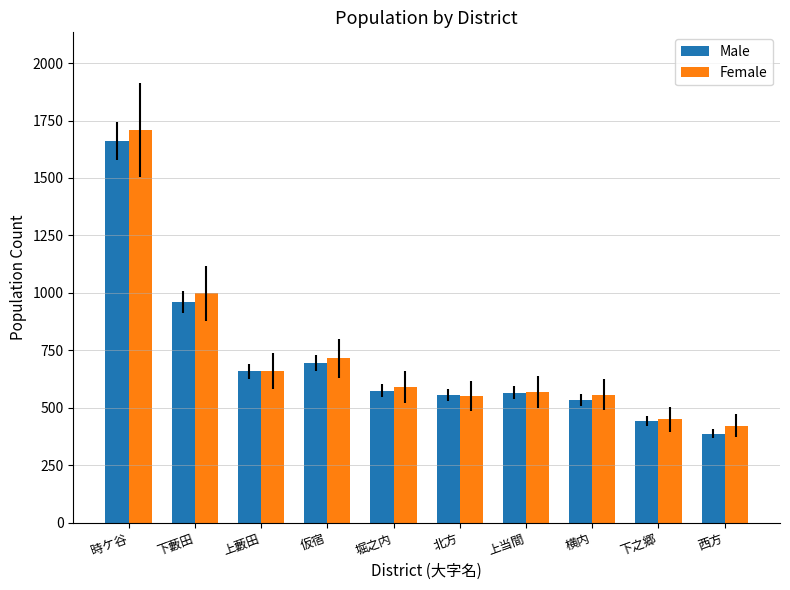

What position from the left is 時ケ谷?

1